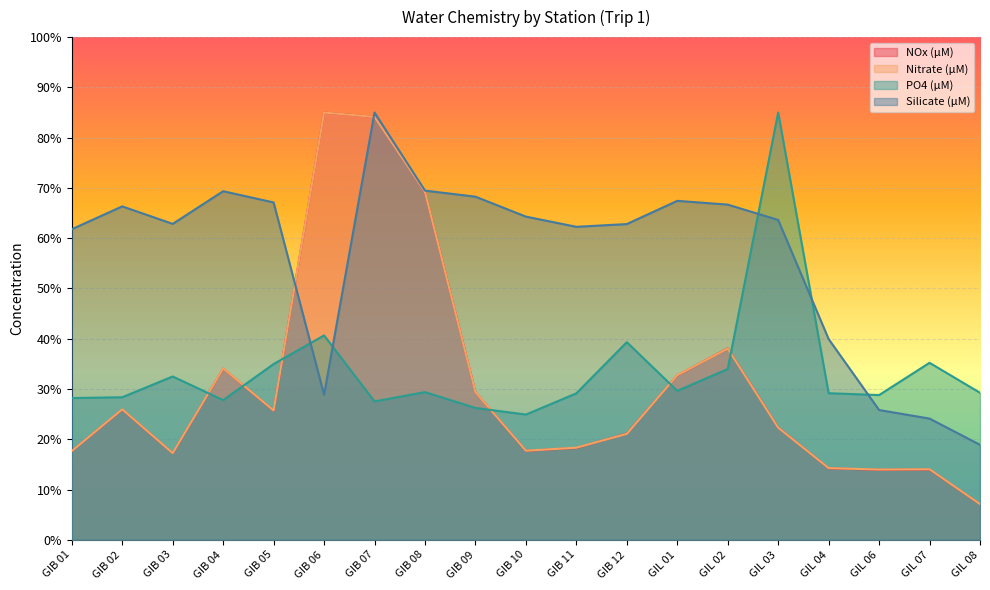

What is the minimum value for Silicate (μM)?

18.9